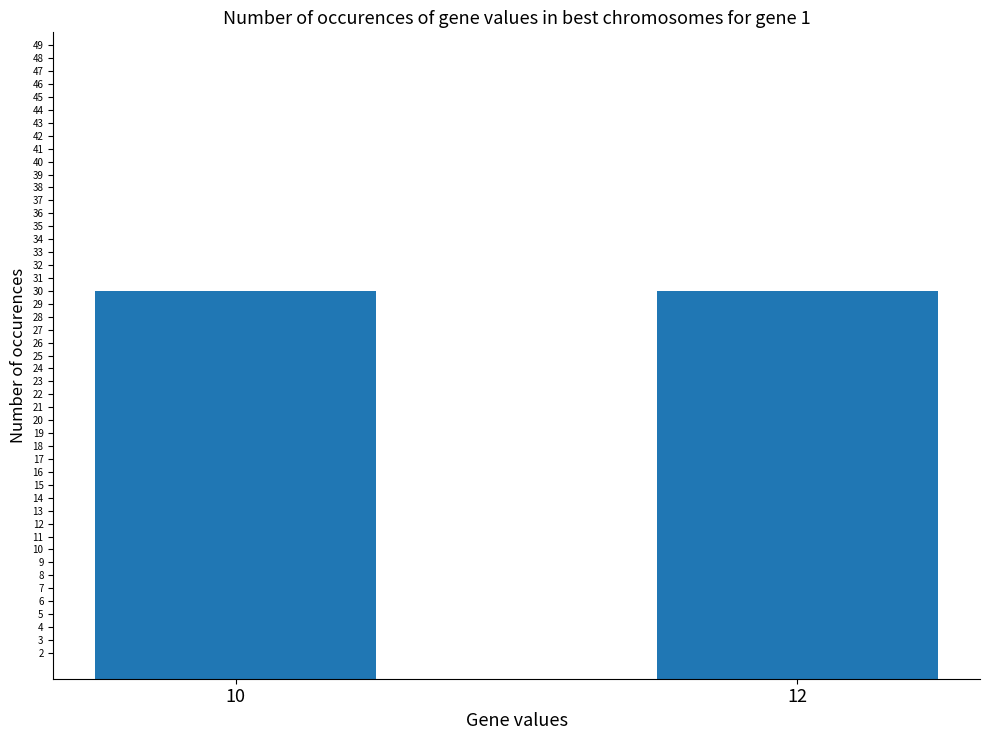

Which label corresponds to the smallest value in the chart?

12